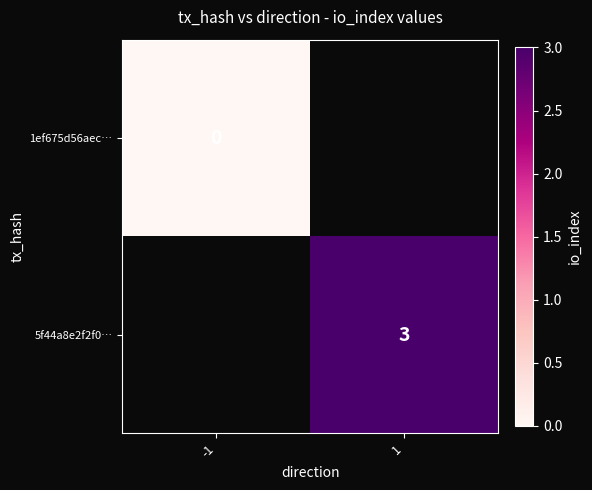

The value of 5f44a8e2f2f0… at 1 is 4.7. True or false?

False